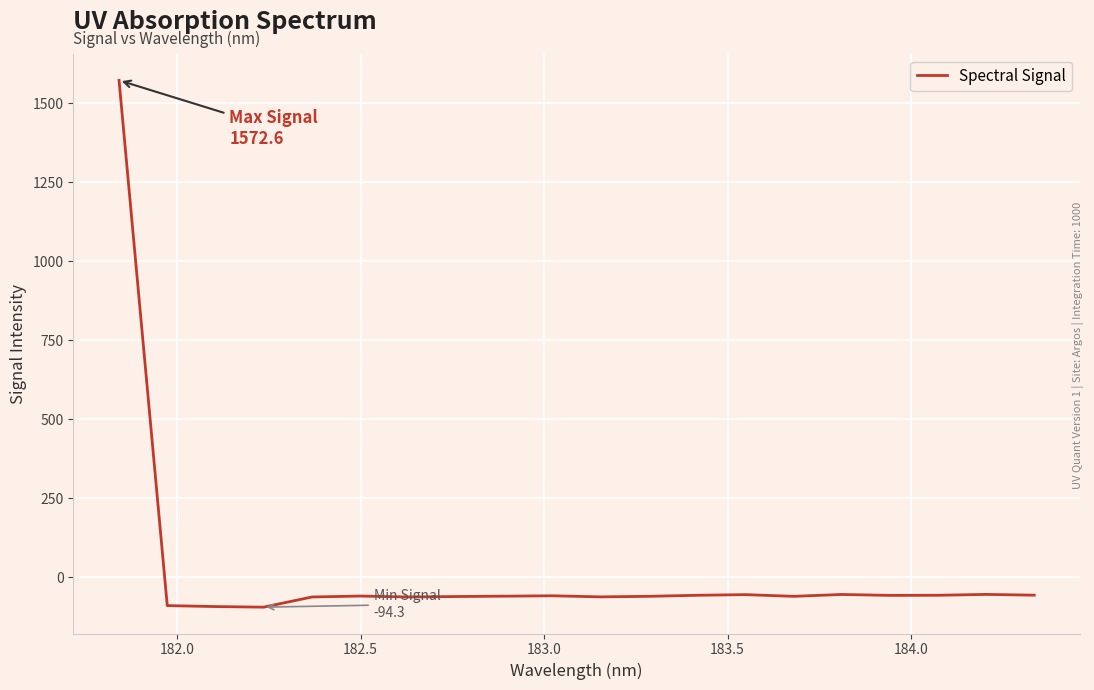

What is the greatest value displayed?

1572.6